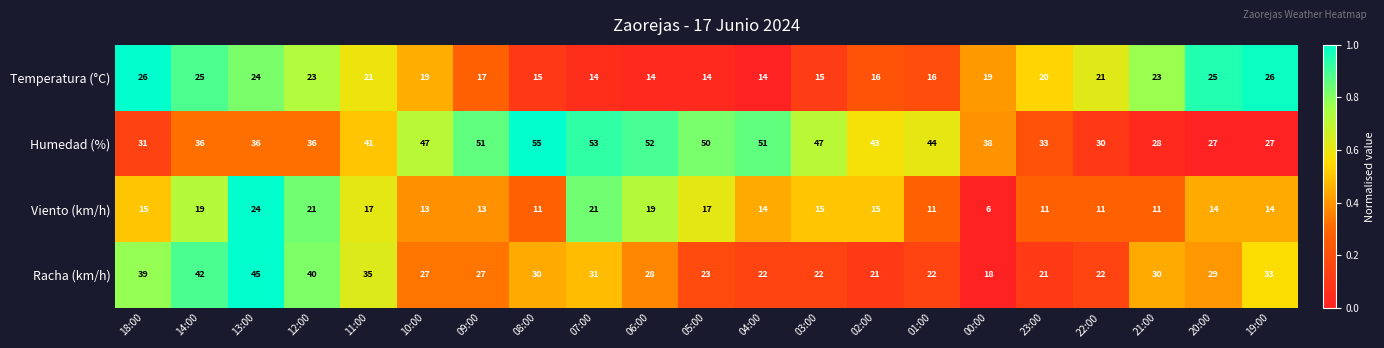

At which label is Racha (km/h) closest to 31?

07:00